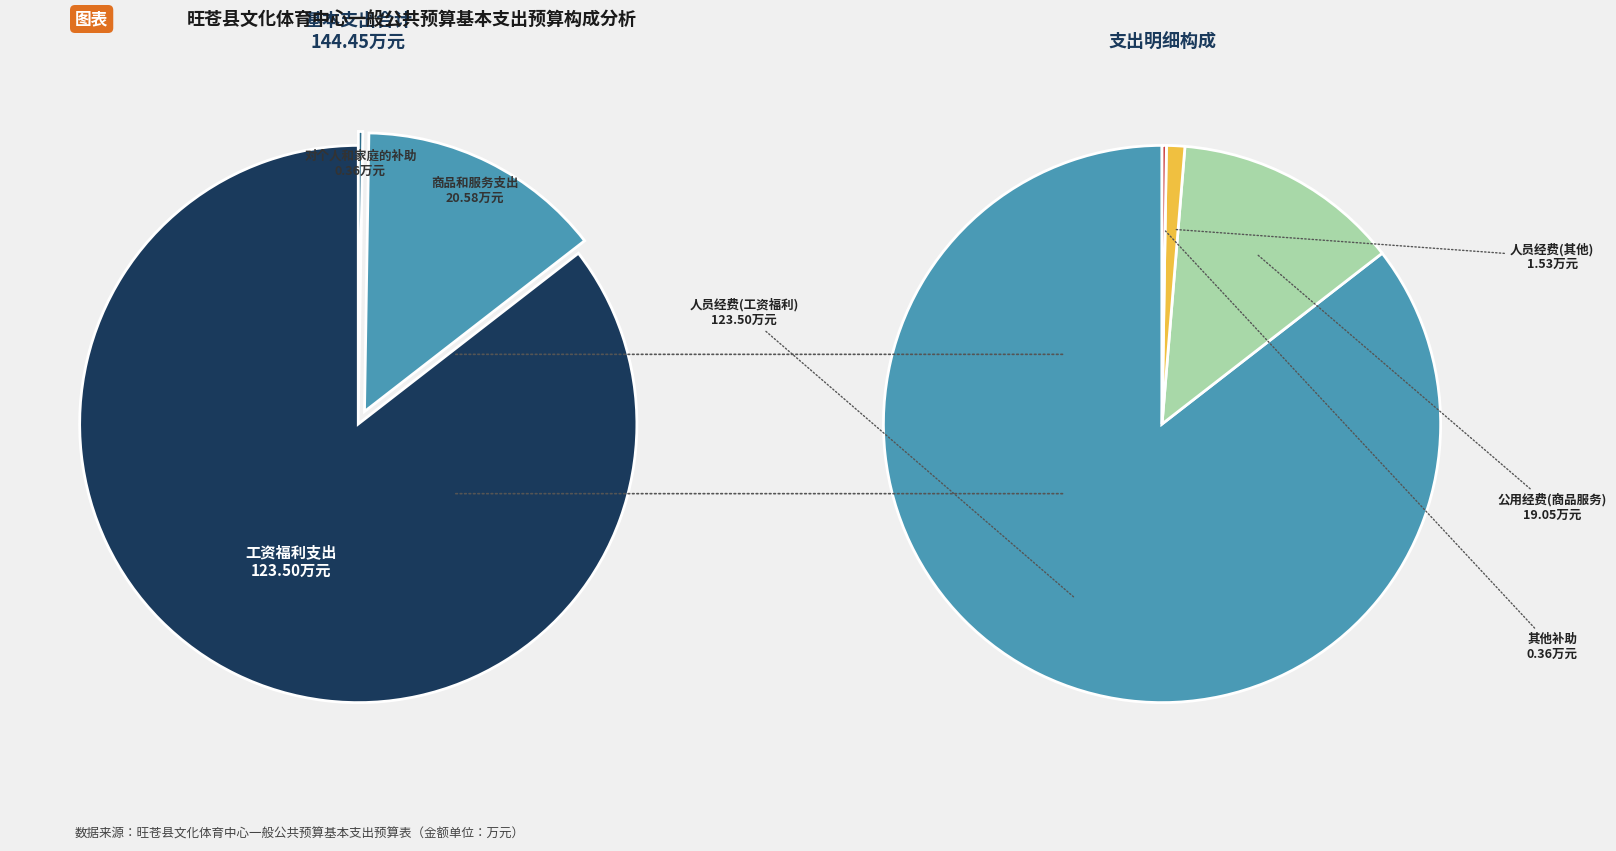

Which category has the biggest portion of the pie?

工资福利支出